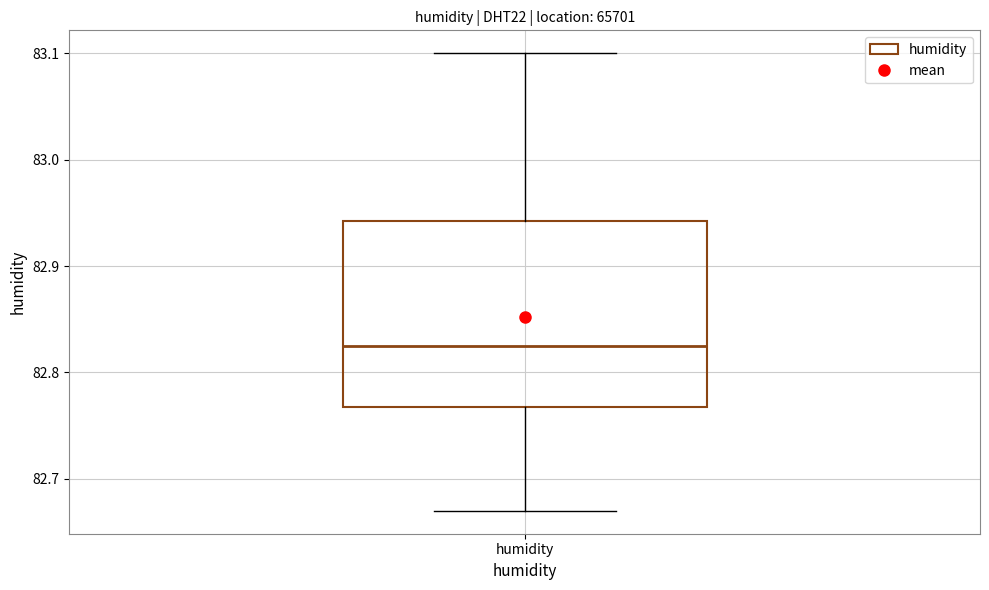

Read this box plot against the y-axis: the position of the median line, the range covered by the box, and the ends of both whiskers. The values are not printed on the chart, so give them approximately, as read against the axis.

median 82.83, box 82.77 to 82.94, whiskers 82.67 to 83.10